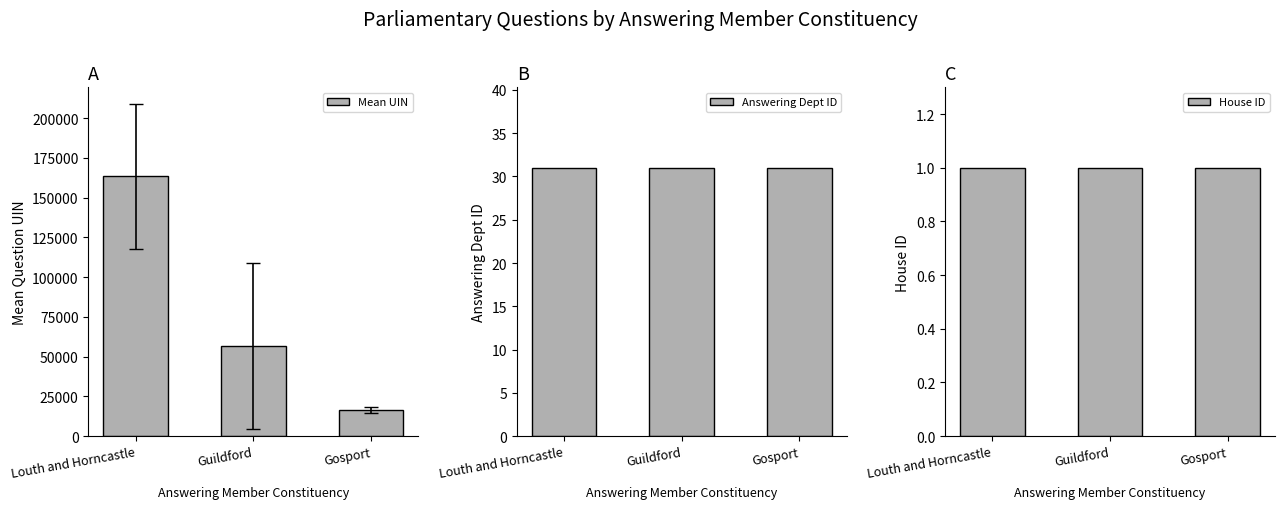

At how many categories does at least one series exceed 134157?

1